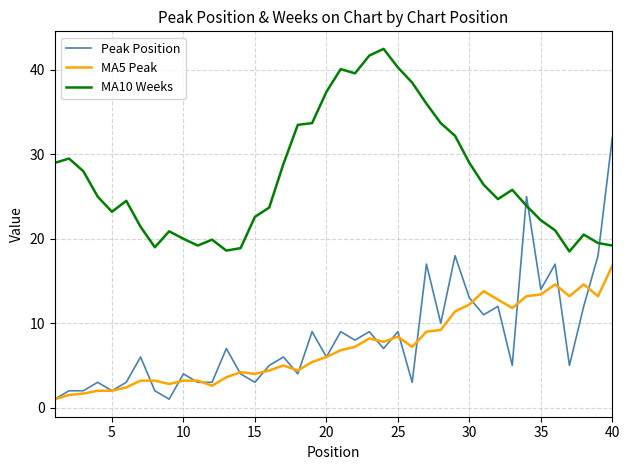

Which series ends up on top after the final intersection of MA10 Weeks and Peak Position?

Peak Position